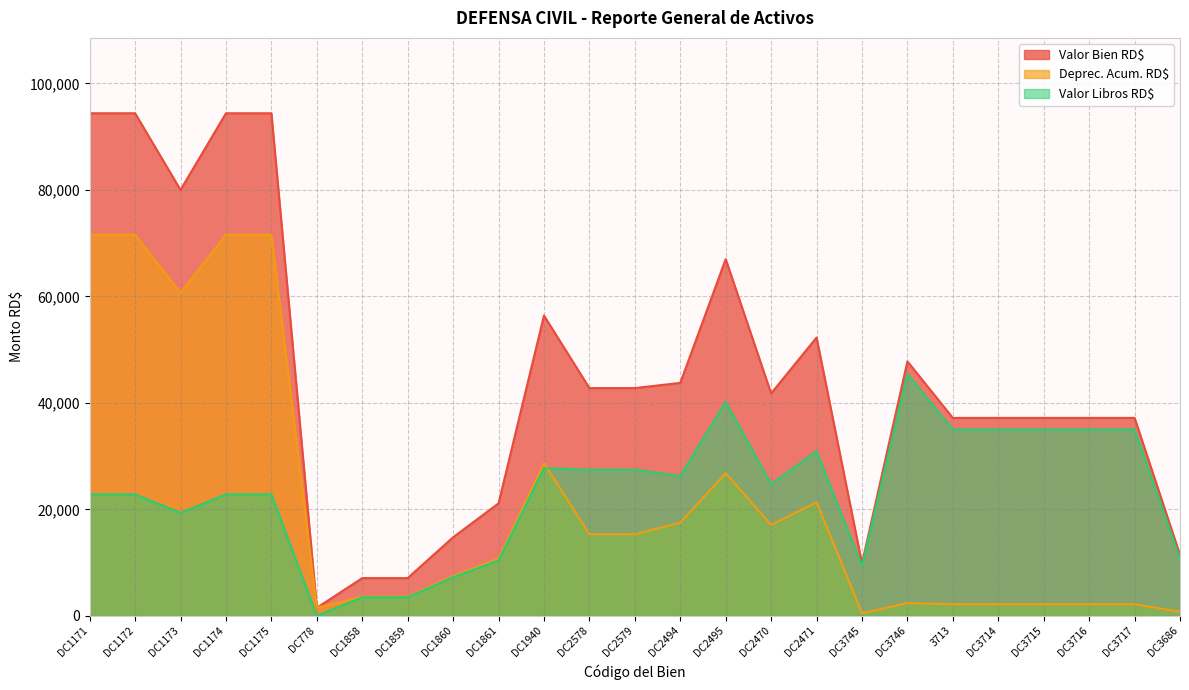

What is the sum of the Deprec. Acum. RD$ values at DC3746 and DC1172?

73975.4